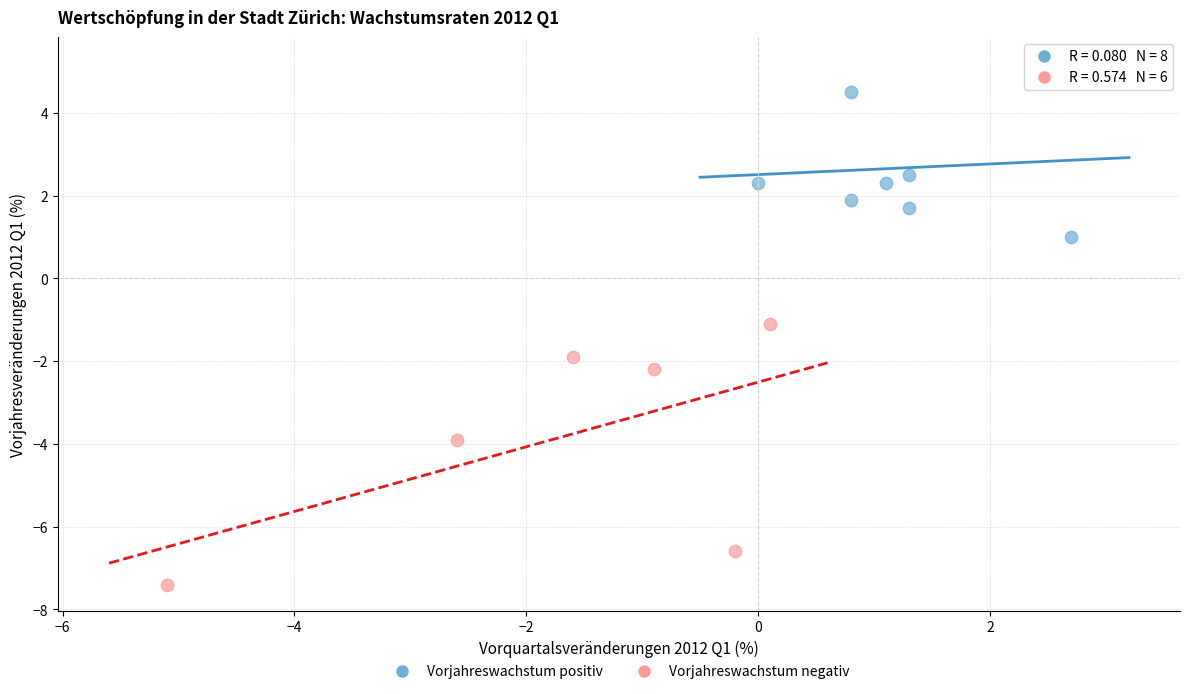

Which series has the widest spread of Y values?

Vorjahreswachstum negativ